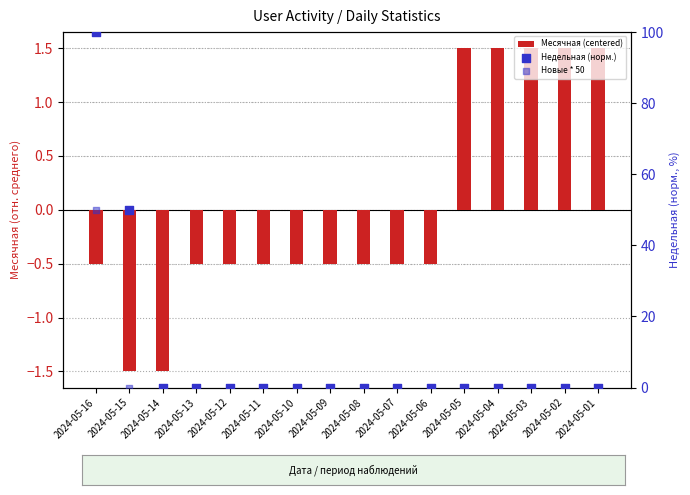

Is the value of Недельная (норм.) at 2024-05-16 greater than the value of Месячная (centered) at 2024-05-11?

Yes